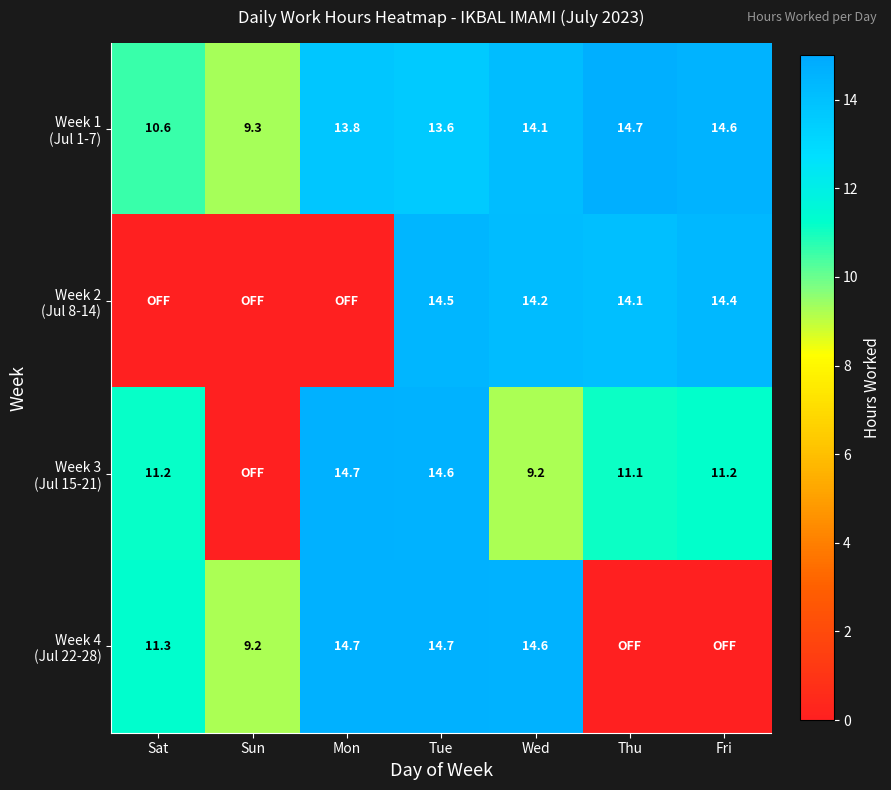

What is the difference between the highest and lowest values at Wed?

5.4